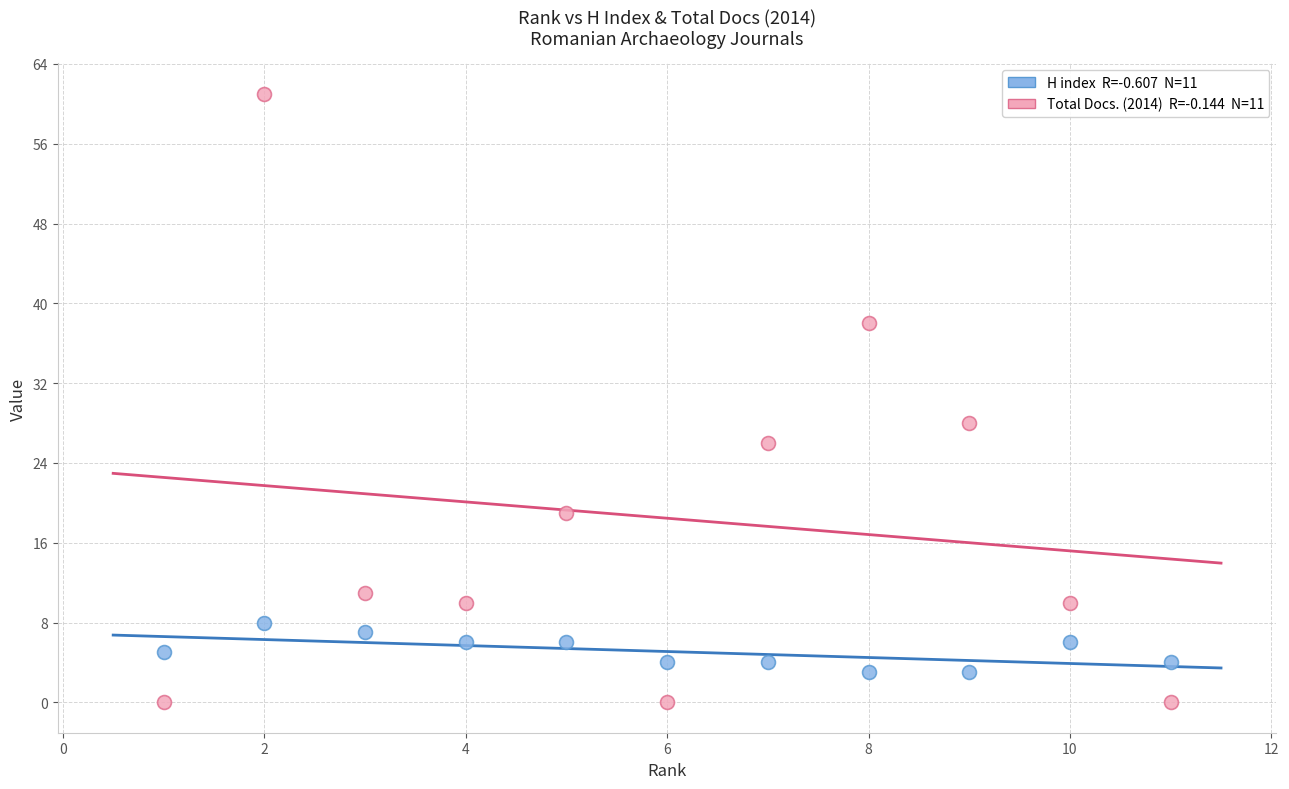

Across all data points, what is the range of X values (max minus min)?

10